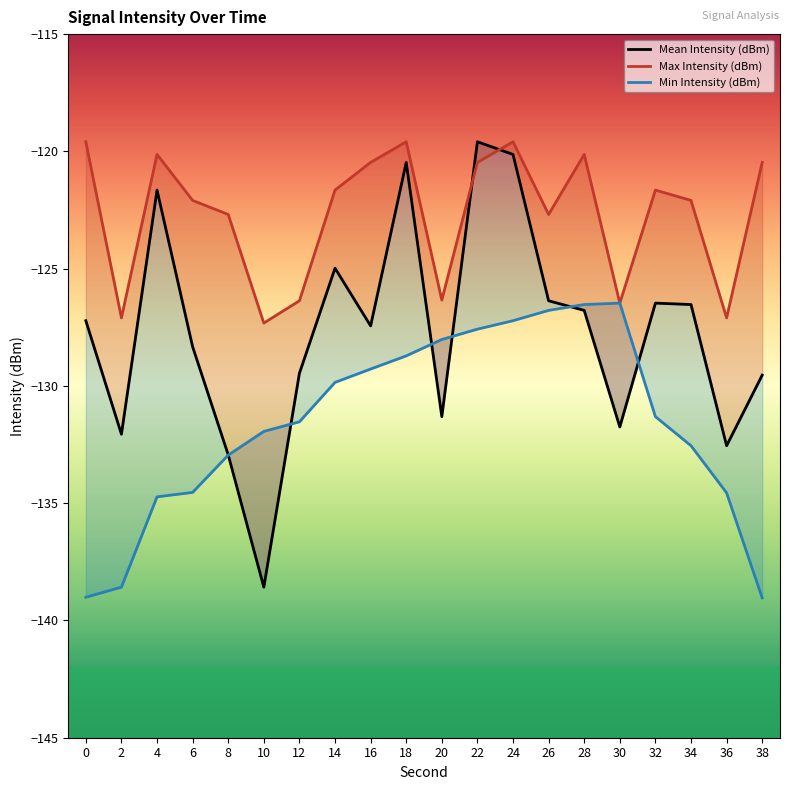

True or false: Max Intensity (dBm) and Min Intensity (dBm) intersect in this chart.

False